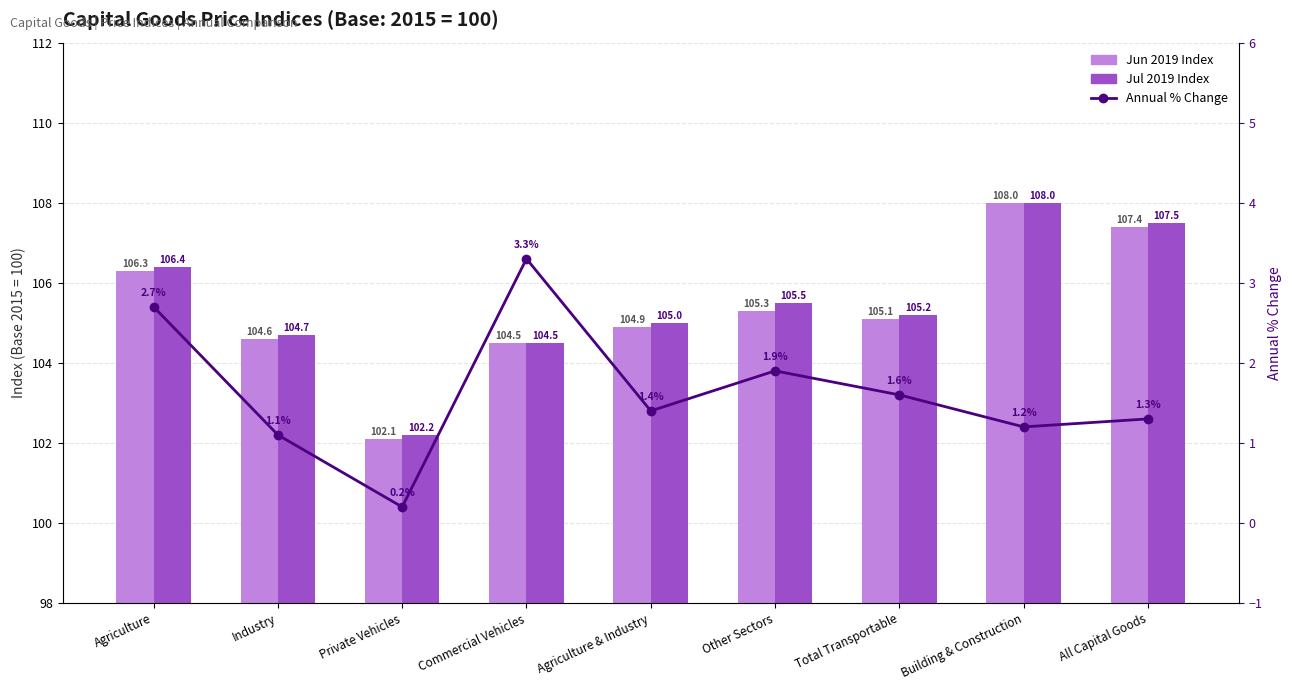

What is the difference between the maximum and second lowest values in the Annual % Change series?

2.2